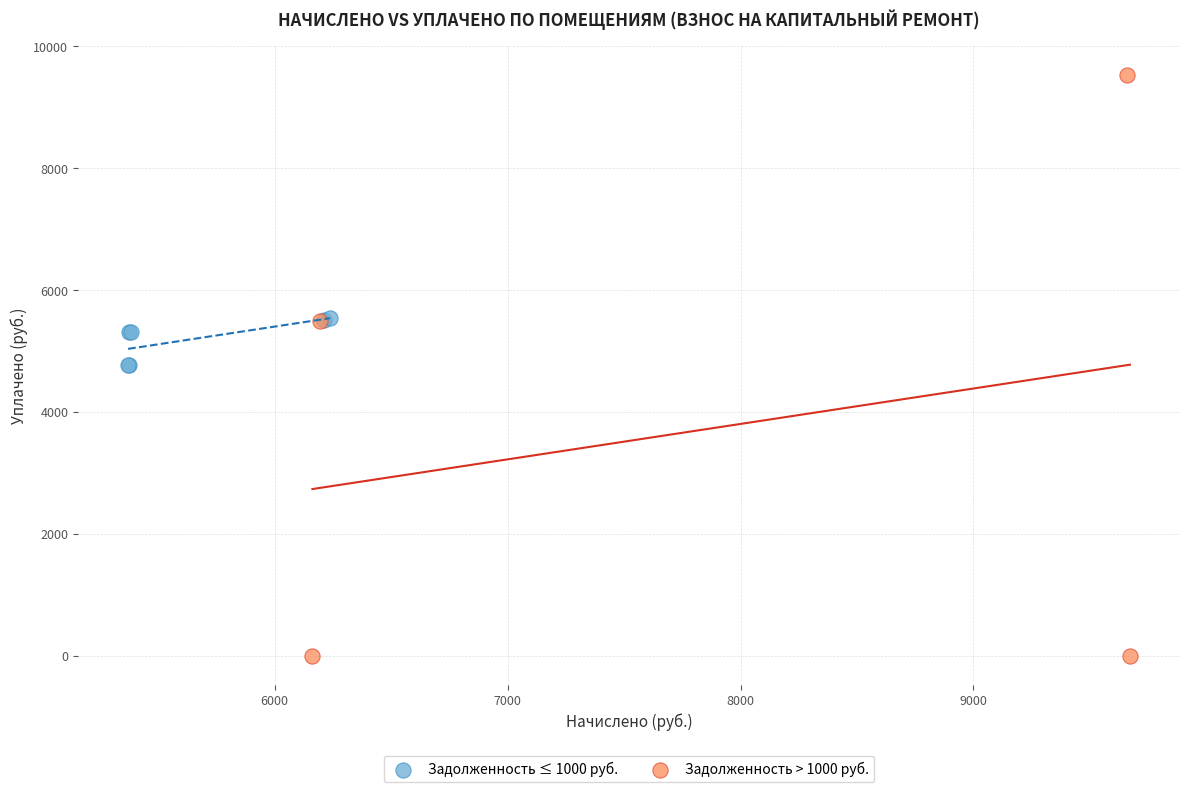

Which series reaches the maximum Y coordinate?

Задолженность > 1000 руб.